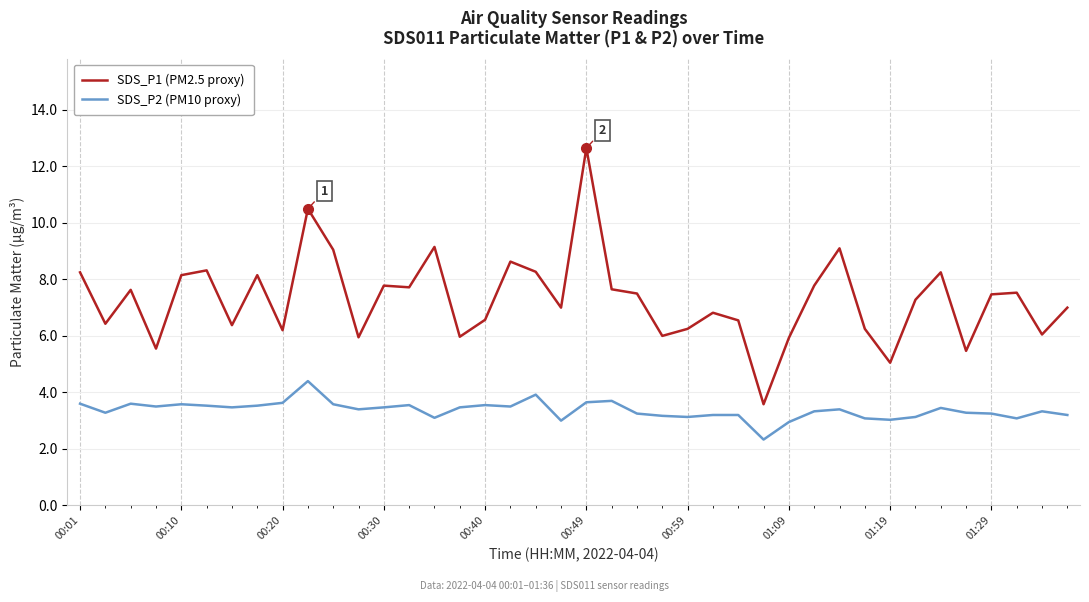

Rank the series by their average value, from highest to lowest.

SDS_P1 (PM2.5 proxy), SDS_P2 (PM10 proxy)